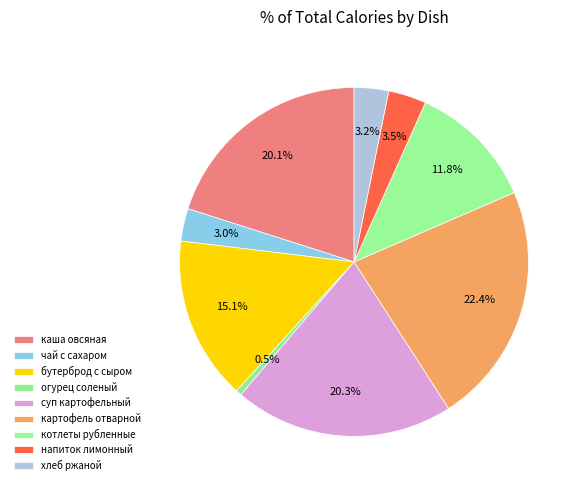

True or false: огурец соленый accounts for 1% of the total.

True